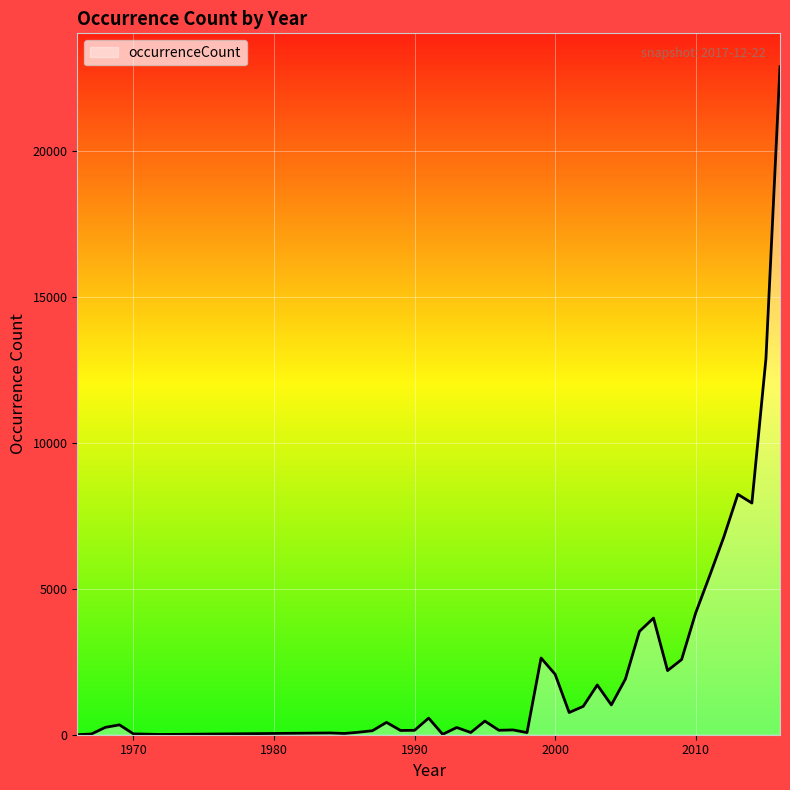

What is the difference between the maximum and minimum values?

22869